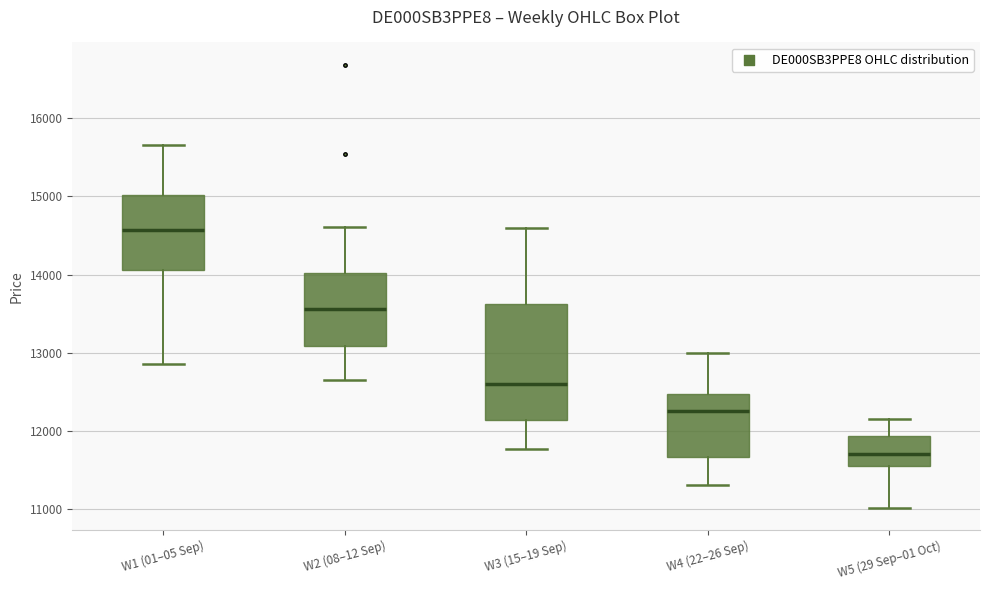

Reading left to right, read every box against the y-axis: the position of its median line, the range the box covers, and the ends of its whiskers. The values are not printed on the chart, so give them approximately, as read against the axis.

W1 (01–05 Sep): median 14600, box 14100 to 15000, whiskers 12900 to 15700
W2 (08–12 Sep): median 13600, box 13100 to 14000, whiskers 12700 to 14600
W3 (15–19 Sep): median 12600, box 12100 to 13600, whiskers 11800 to 14600
W4 (22–26 Sep): median 12300, box 11700 to 12500, whiskers 11300 to 13000
W5 (29 Sep–01 Oct): median 11700, box 11500 to 11900, whiskers 11000 to 12200